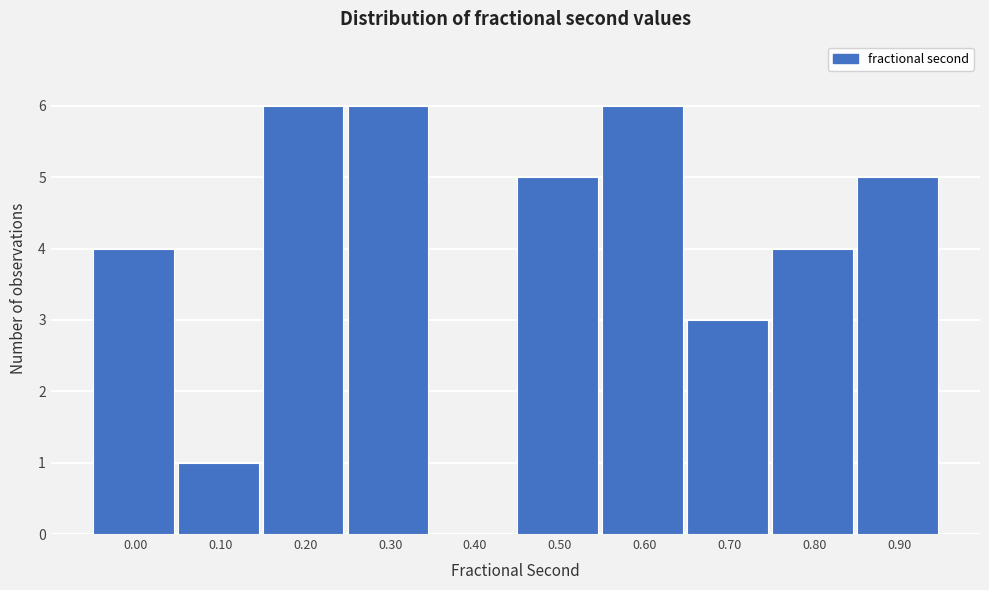

Reading right to left, what are all the values shown in this chart?

0.90=5	0.80=4	0.70=3	0.60=6	0.50=5	0.40=0	0.30=6	0.20=6	0.10=1	0.00=4